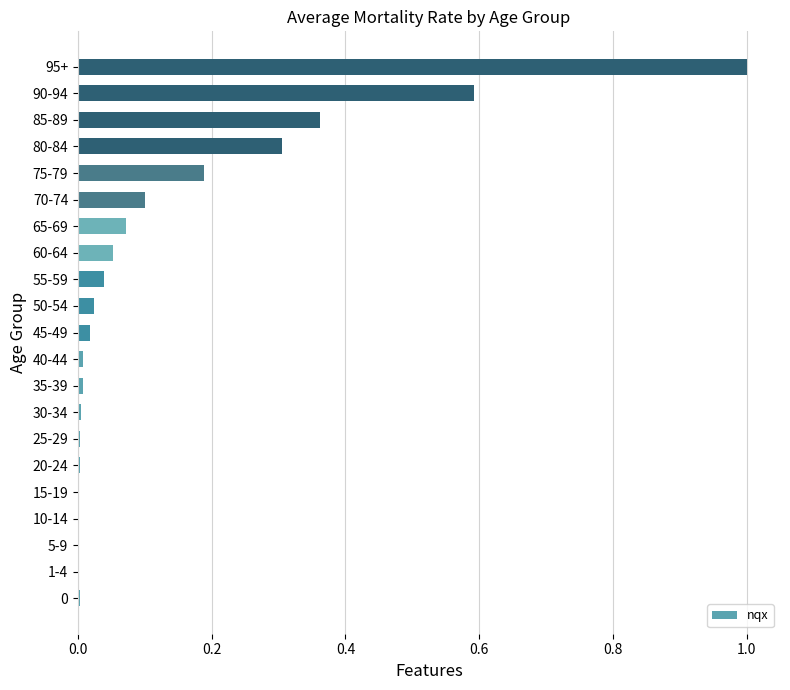

Which category has the highest value across all series?

95+